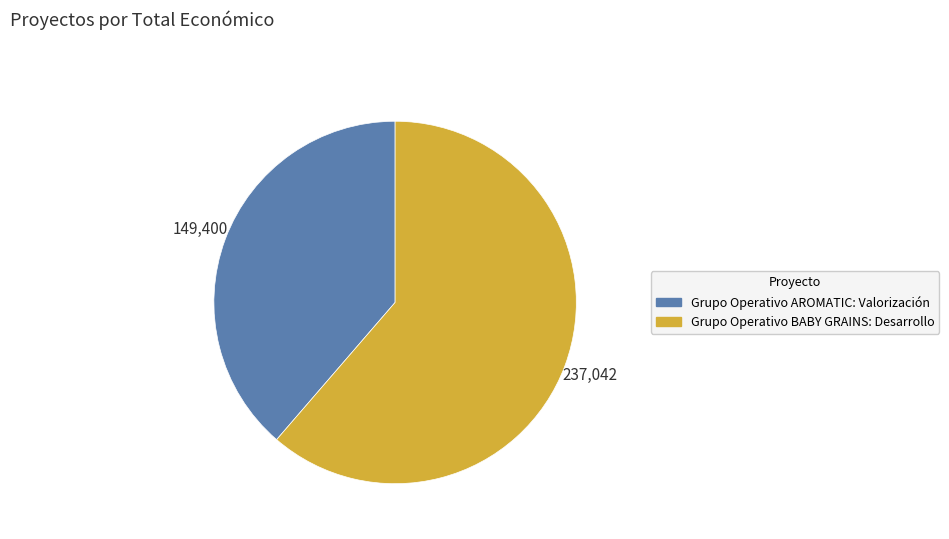

Which slice is the largest?

Grupo Operativo BABY GRAINS: Desarrollo